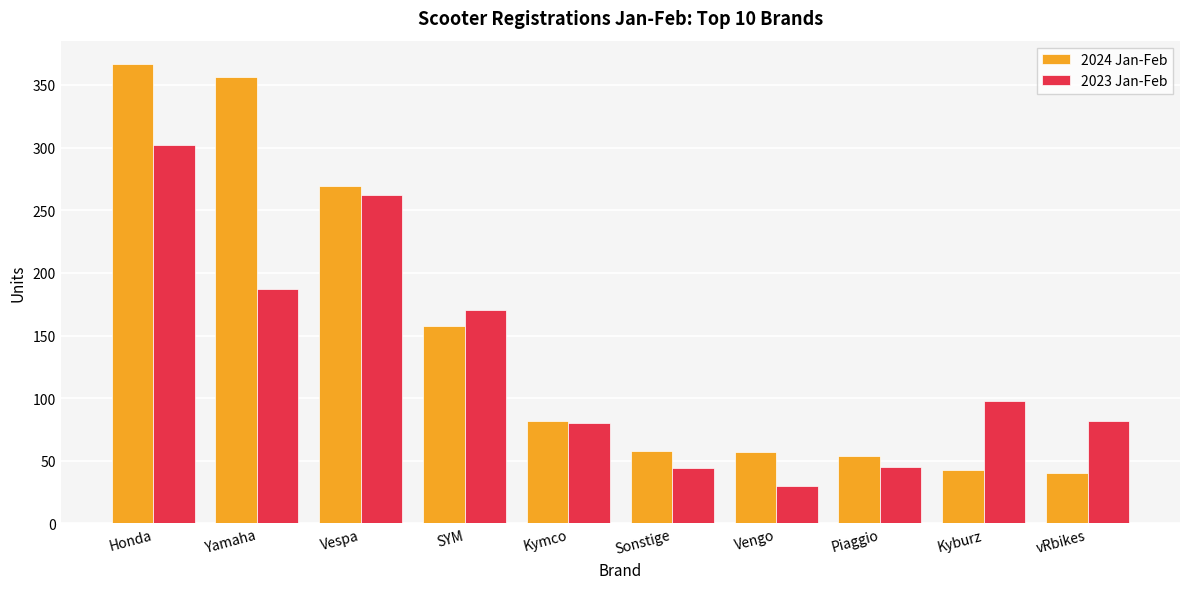

At which label does 2024 Jan-Feb first exceed 82?

Honda